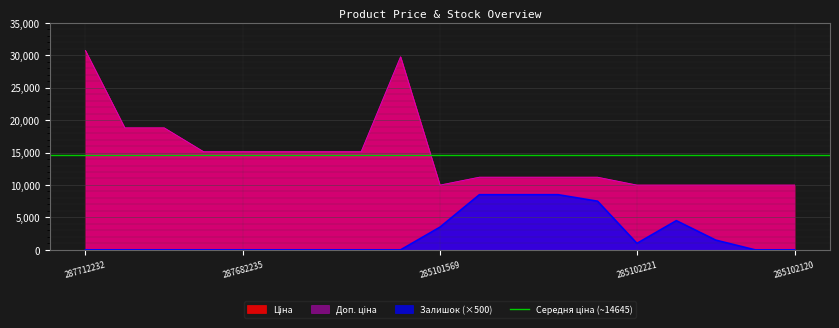

True or false: Залишок has more than 2 interior local peaks.

False